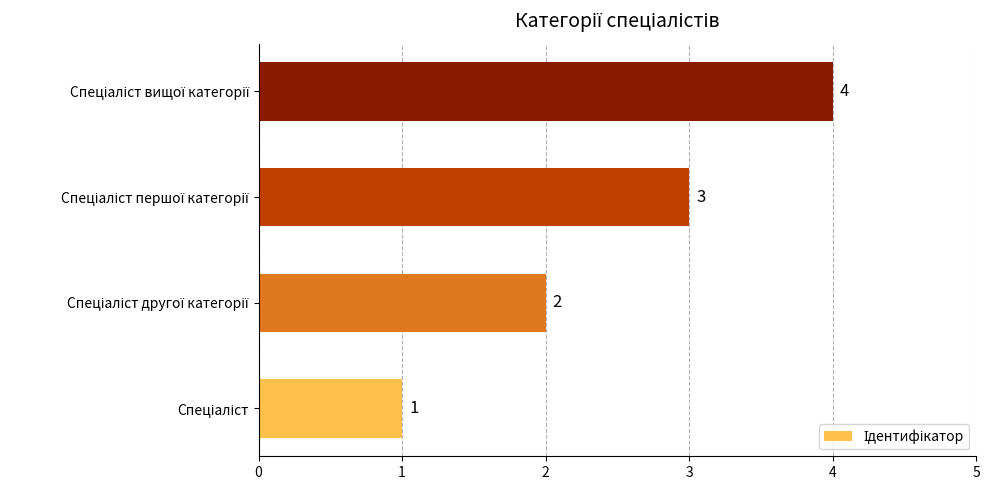

What is the sum of all values?

10